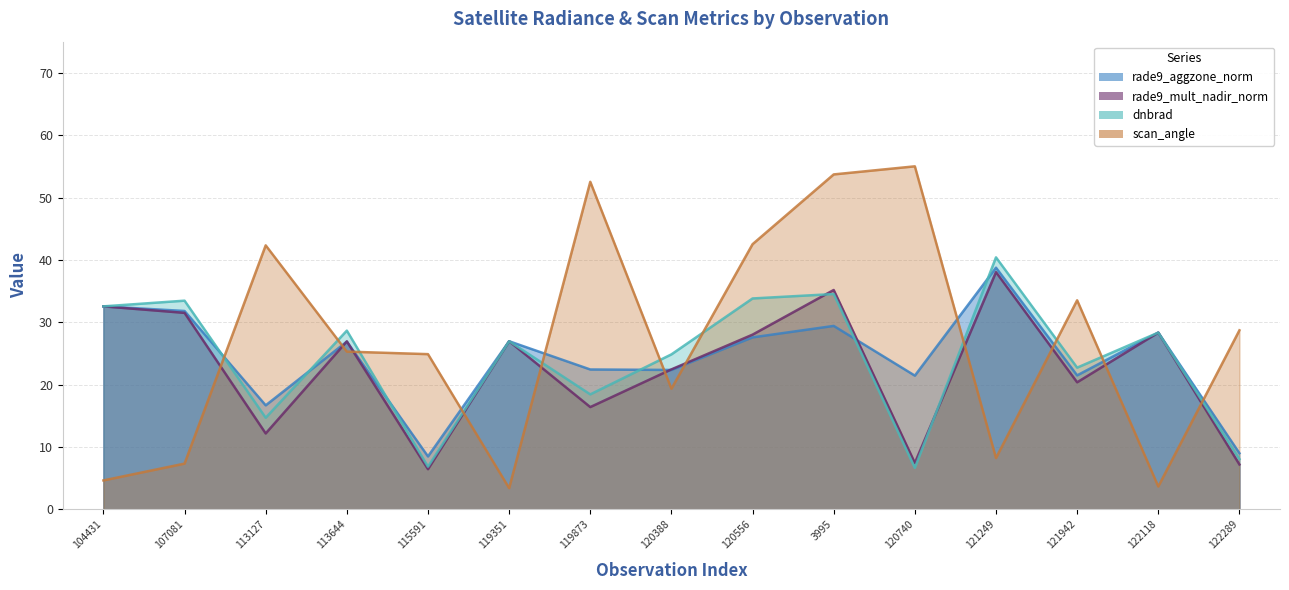

Is it true that rade9_mult_nadir_norm equals 32.0 at 121942?

False